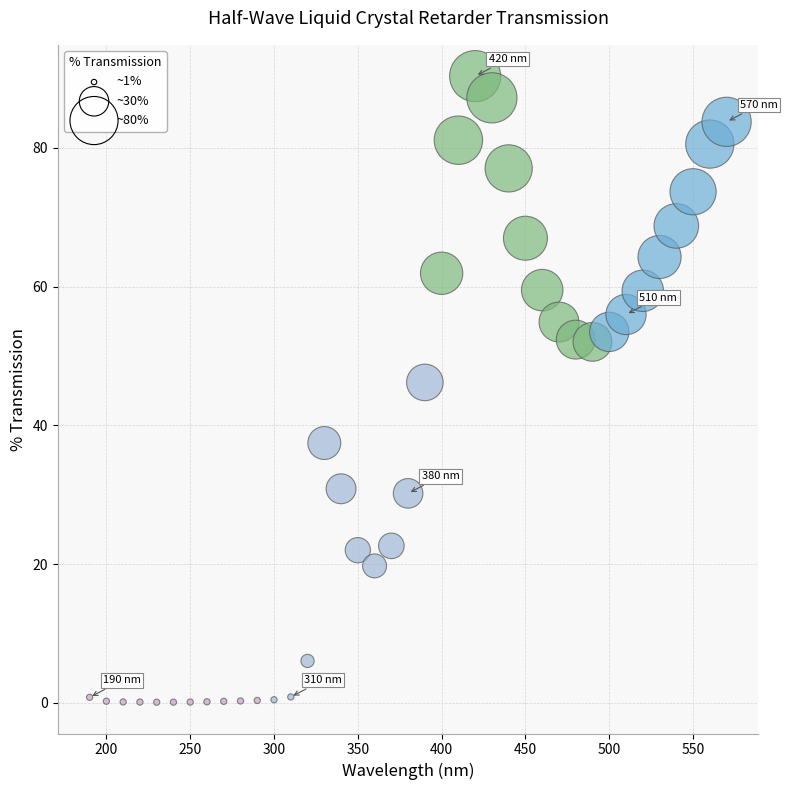

What is the range of X values (max minus min)?

380.0